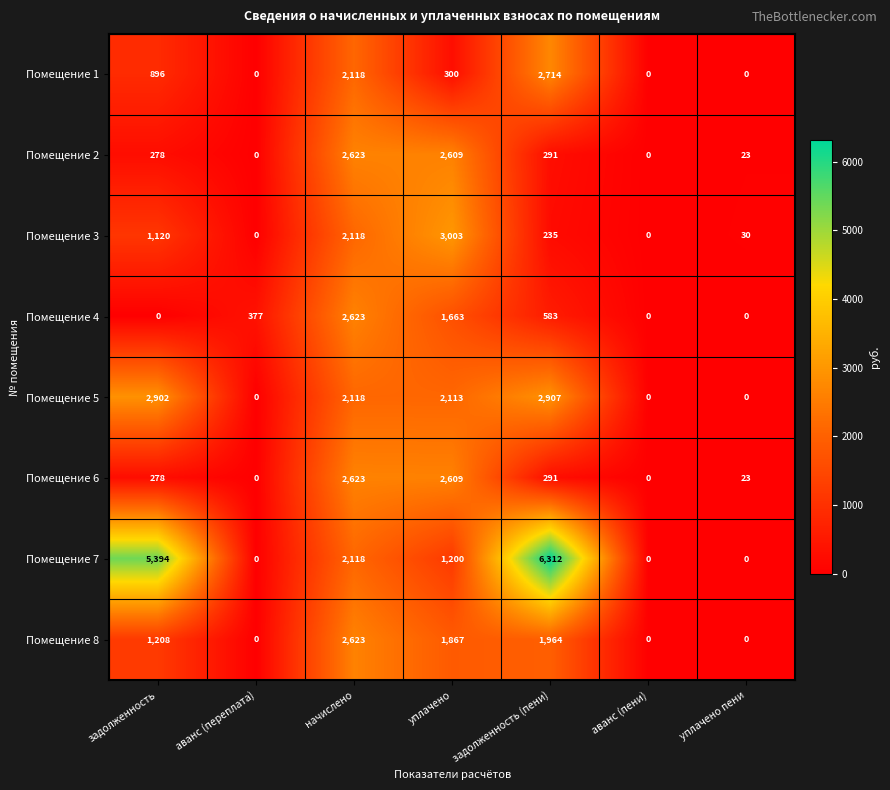

What is the difference between the second highest and second lowest values in the Помещение 7 series?

5394